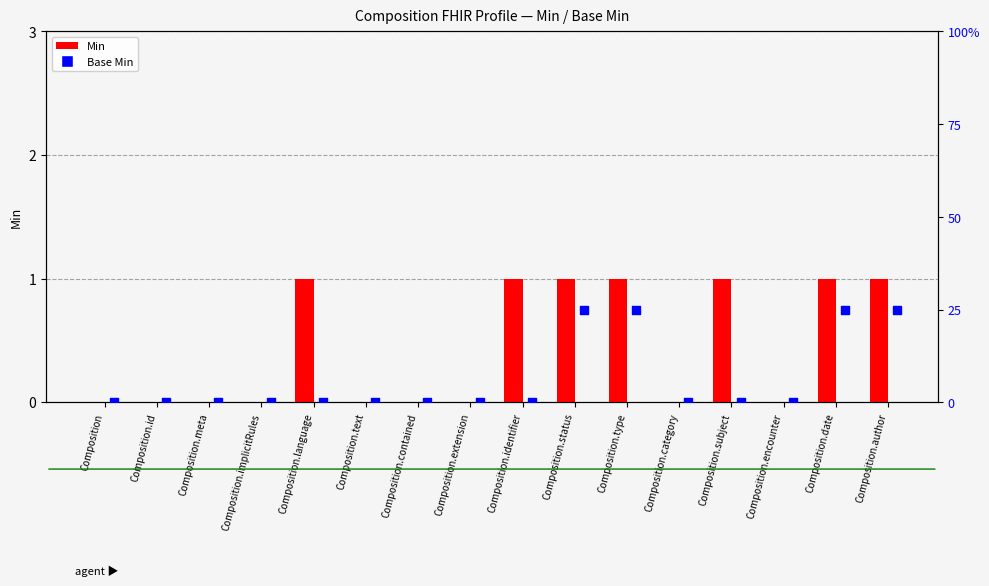

Is the value of Base Min at Composition.extension greater than the value of Min at Composition.date?

No